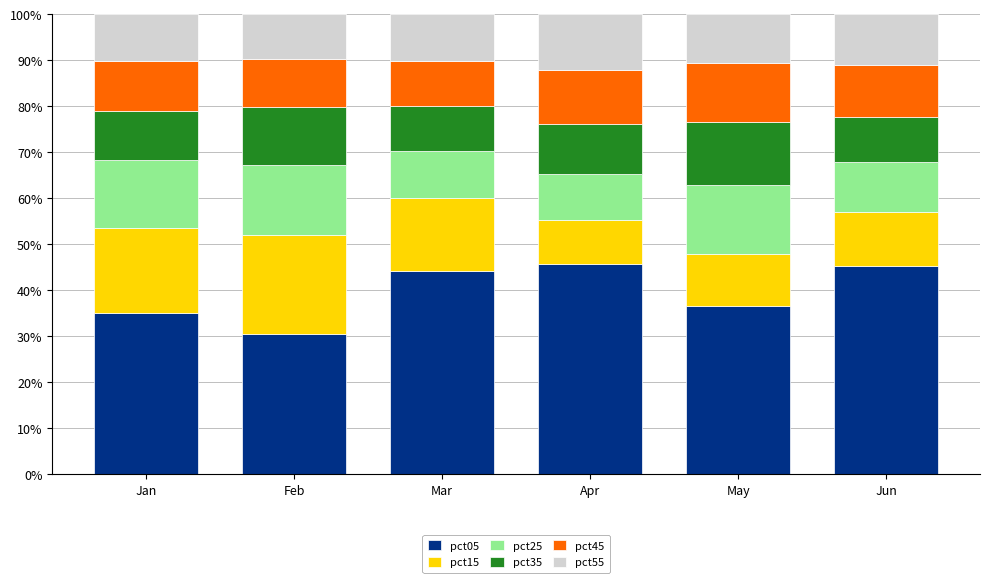

What is the minimum value for pct05?

30.3